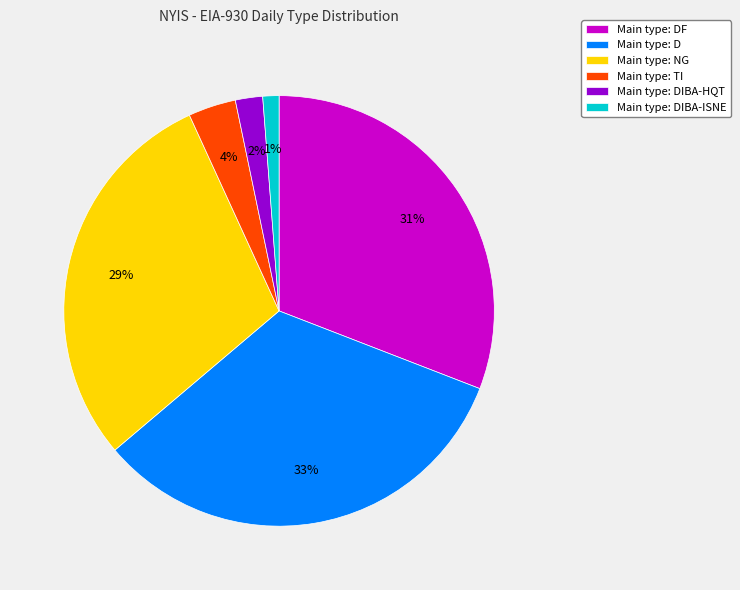

Which has a higher value, Main type: DIBA-ISNE or Main type: NG?

Main type: NG